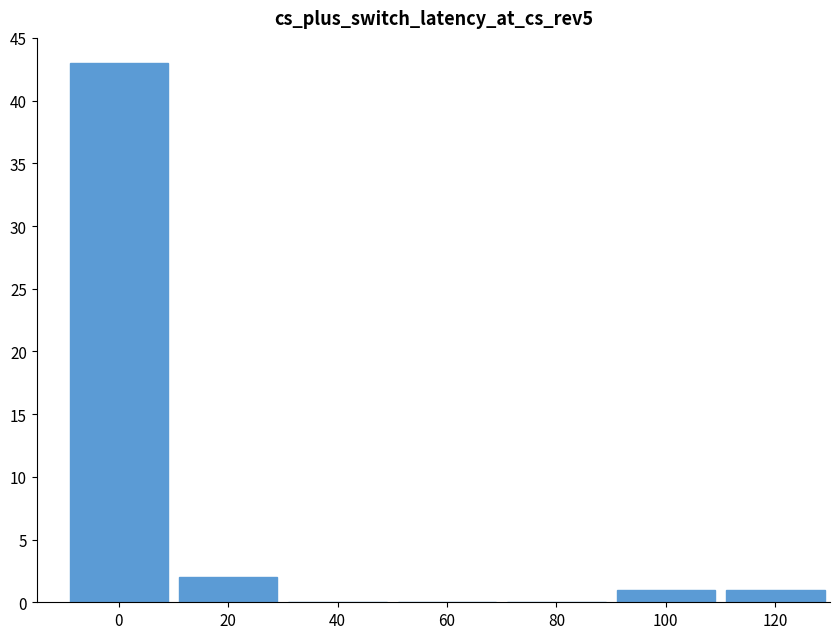

What is the maximum value shown in the chart?

43